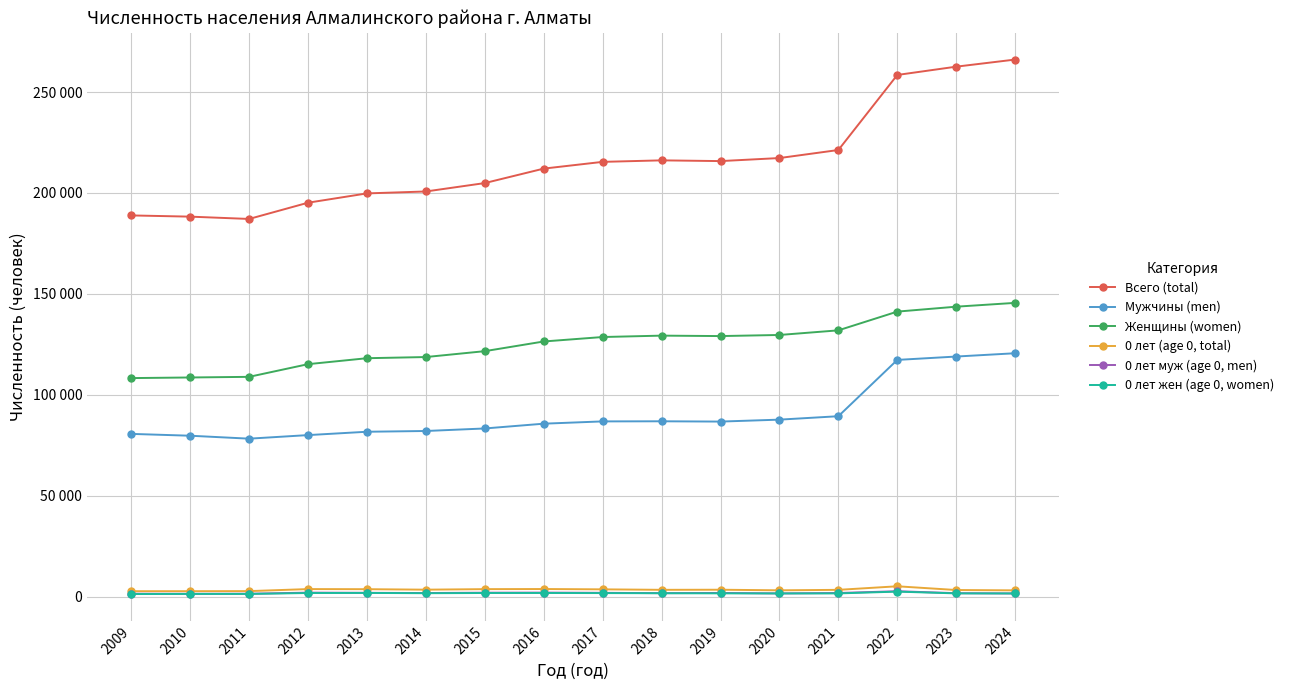

What are all the series names shown in the legend?

Всего (total), Мужчины (men), Женщины (women), 0 лет (age 0, total), 0 лет муж (age 0, men), 0 лет жен (age 0, women)